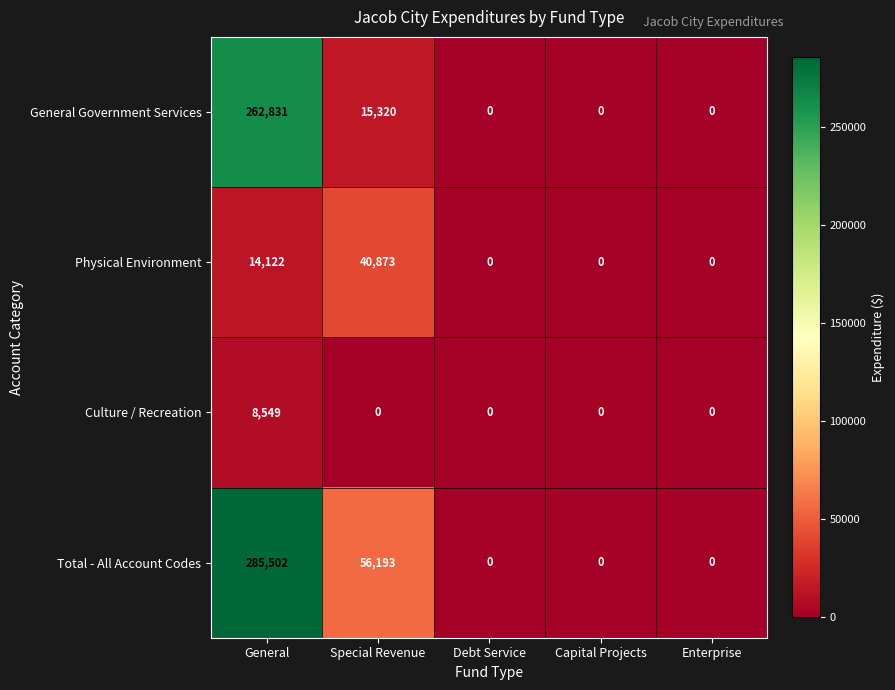

How many distinct data groups are displayed?

4